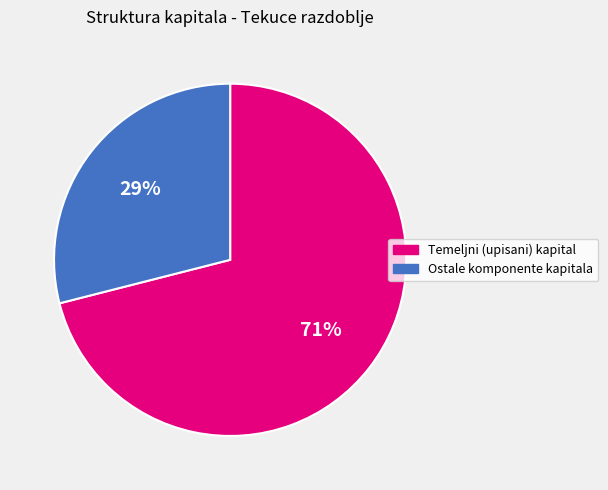

To the nearest percent, what is the average slice percentage?

50%